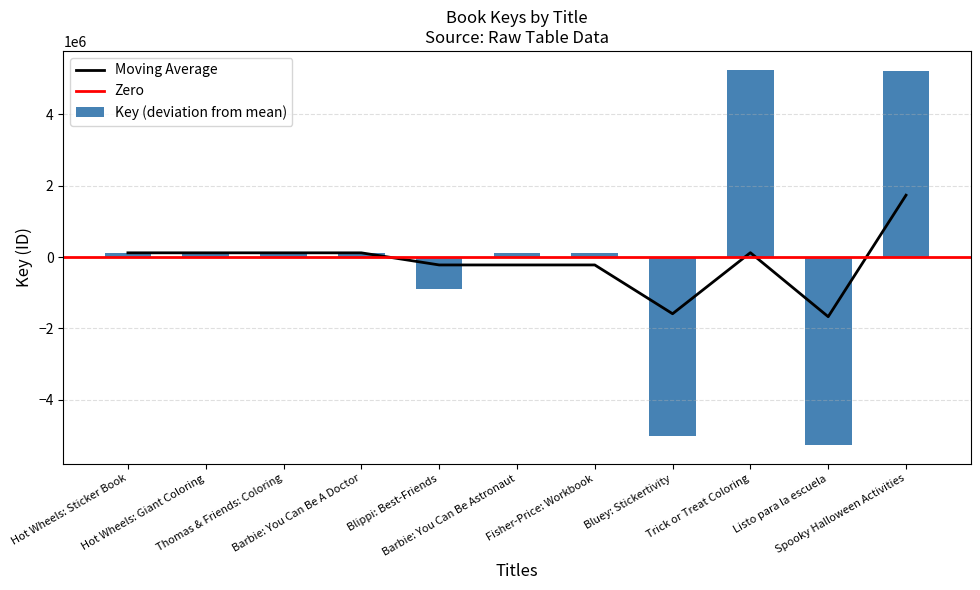

True or false: the data shows 175204.4 at Hot Wheels: Sticker Book.

False